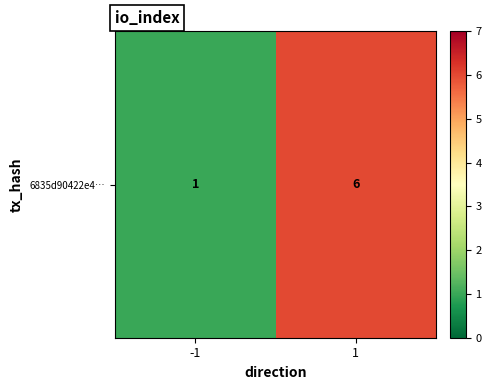

What is the difference between the maximum and minimum values?

5